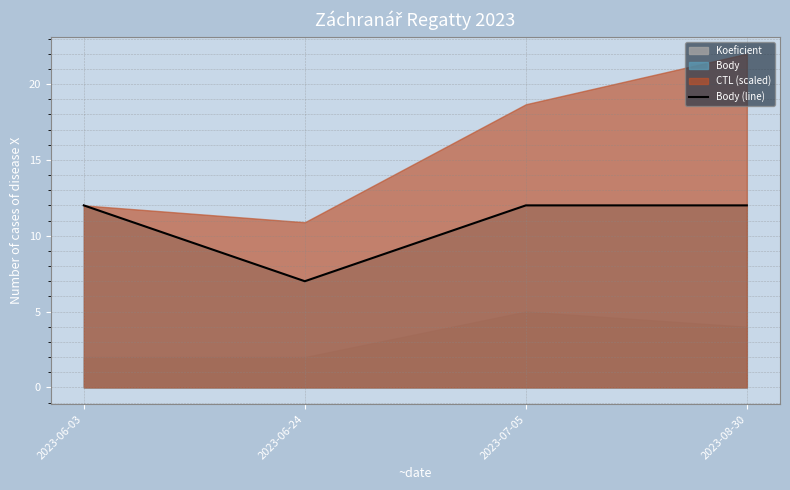

Reading left to right, what are all the values shown in this chart?

12	7	12	12